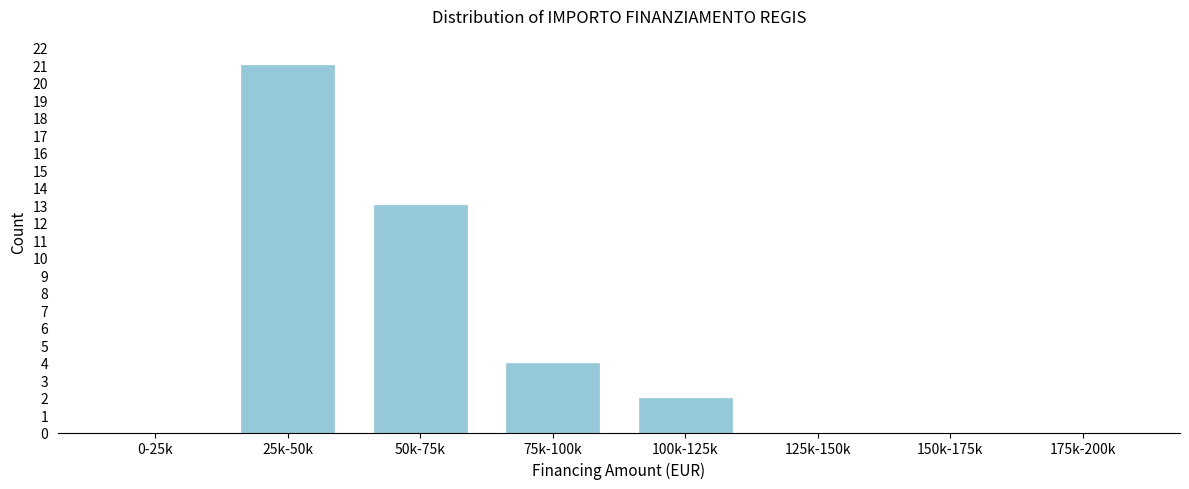

Reading left to right, what are all the values shown in this chart?

0-25k=0	25k-50k=21	50k-75k=13	75k-100k=4	100k-125k=2	125k-150k=0	150k-175k=0	175k-200k=0